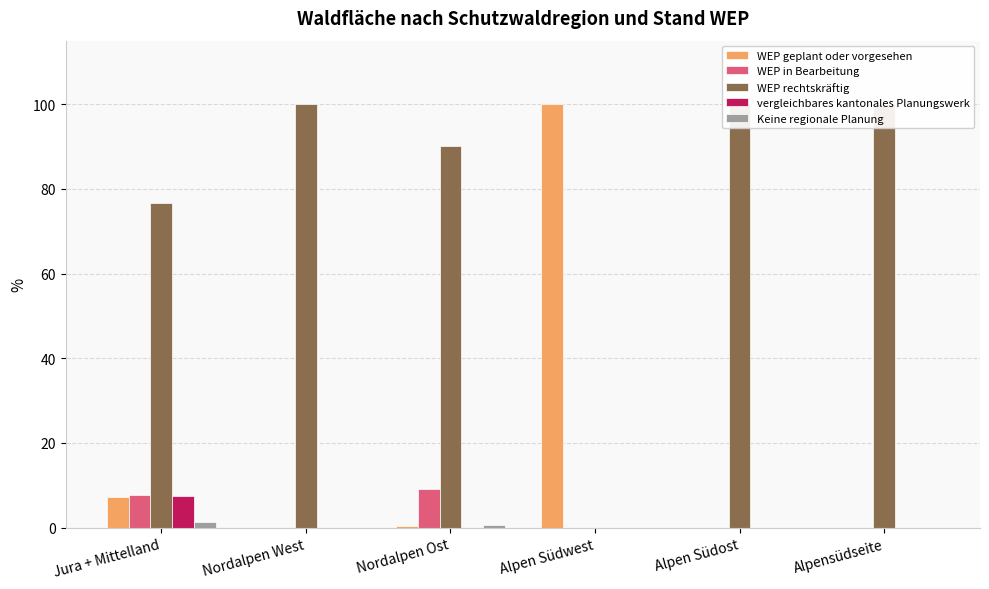

What are all the series names shown in the legend?

WEP geplant oder vorgesehen, WEP in Bearbeitung, WEP rechtskräftig, vergleichbares kantonales Planungswerk, Keine regionale Planung